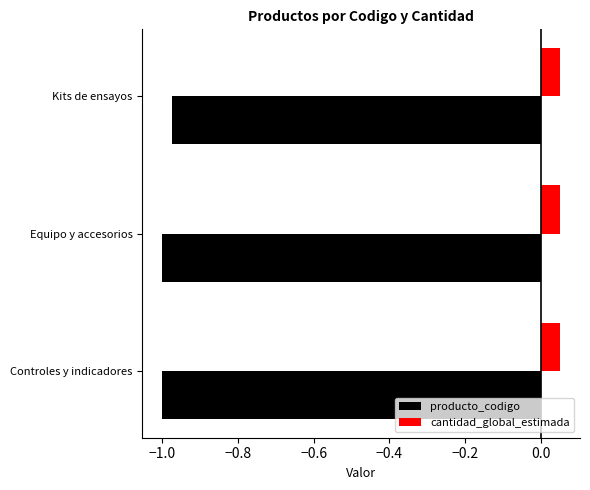

At which category is the sum across all series the highest?

Kits de ensayos